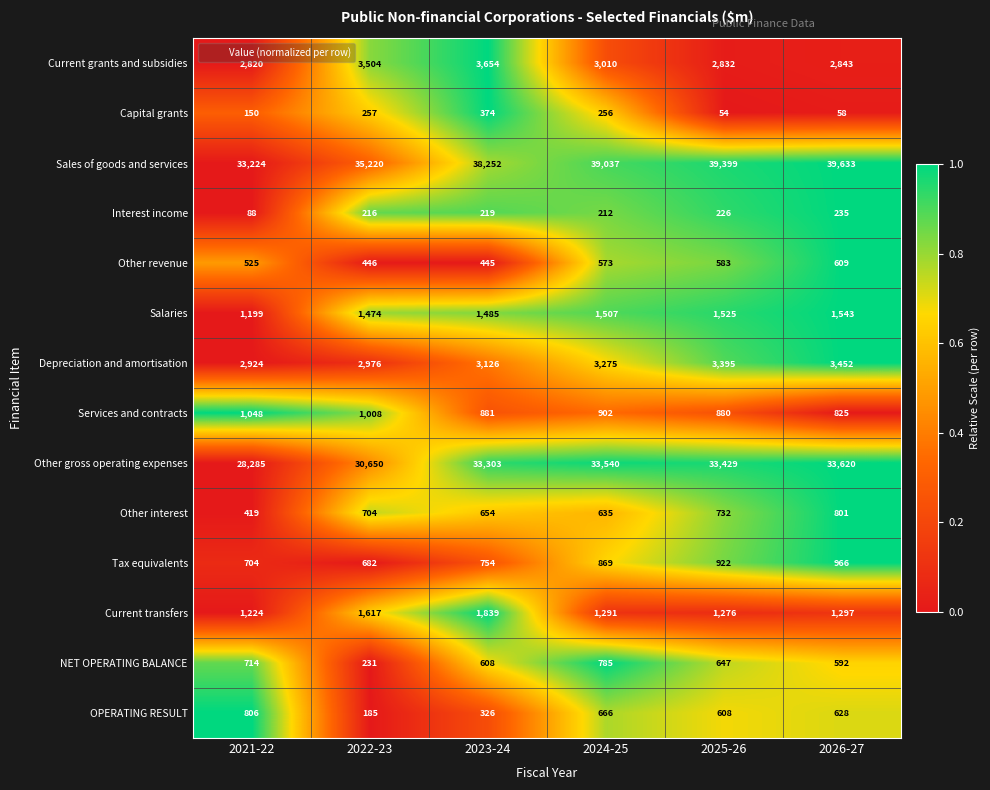

At 2024-25, list the series in order from largest to smallest.

Sales of goods and services, Other gross operating expenses, Depreciation and amortisation, Current grants and subsidies, Salaries, Current transfers, Services and contracts, Tax equivalents, NET OPERATING BALANCE, OPERATING RESULT, Other interest, Other revenue, Capital grants, Interest income